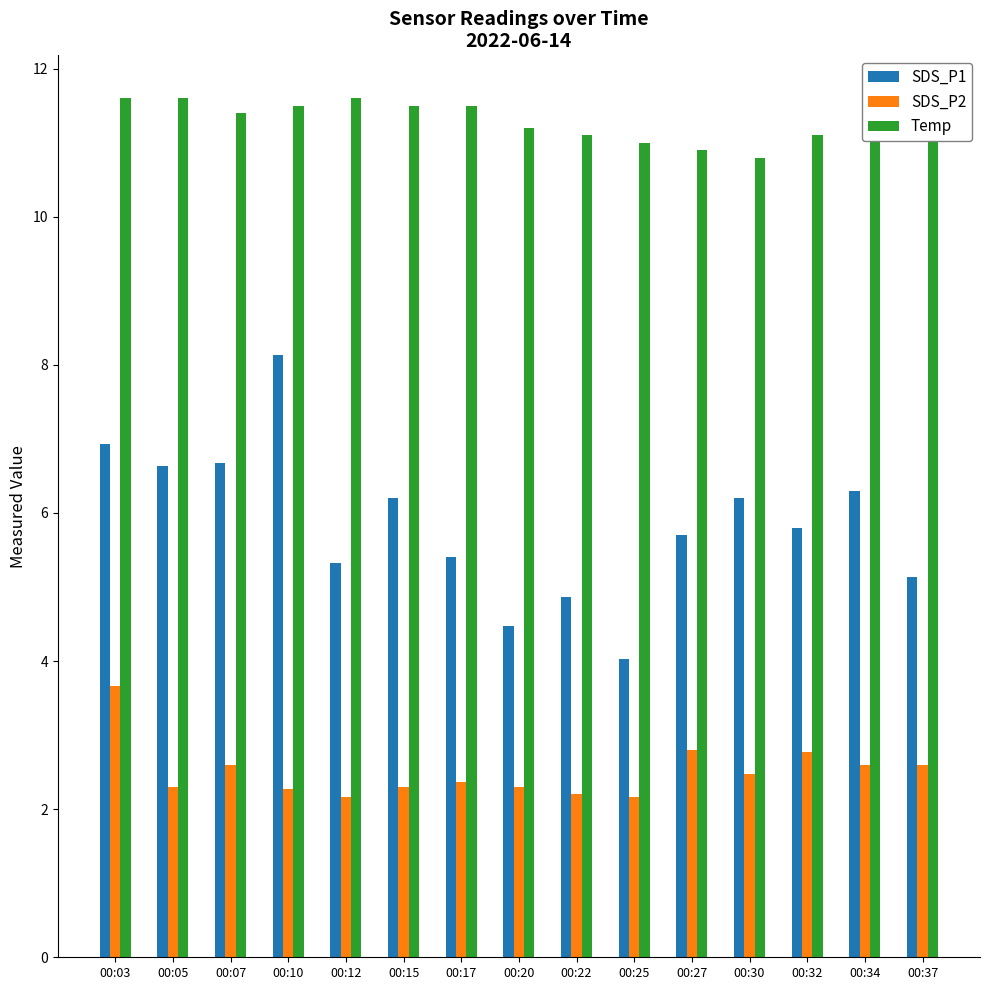

Rank the series by their average value, from lowest to highest.

SDS_P2, SDS_P1, Temp